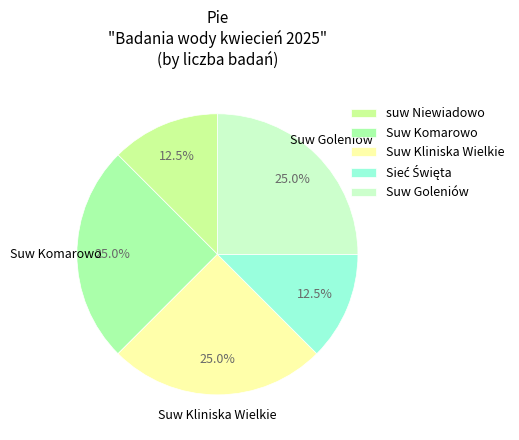

To the nearest percent, what is the average slice percentage?

20%